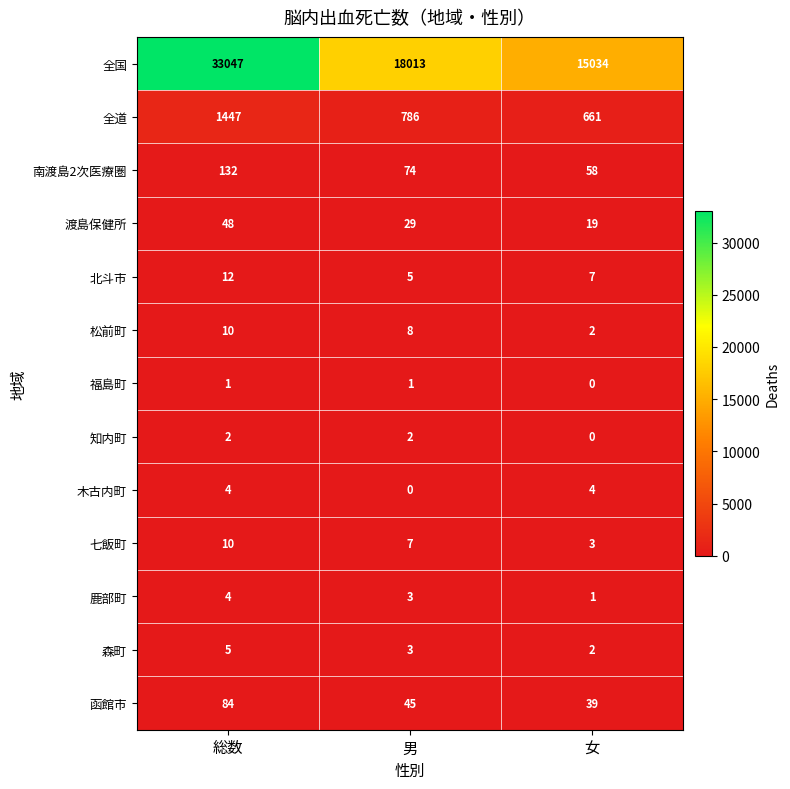

The 北斗市 series shows 7 at 女. True or false?

True